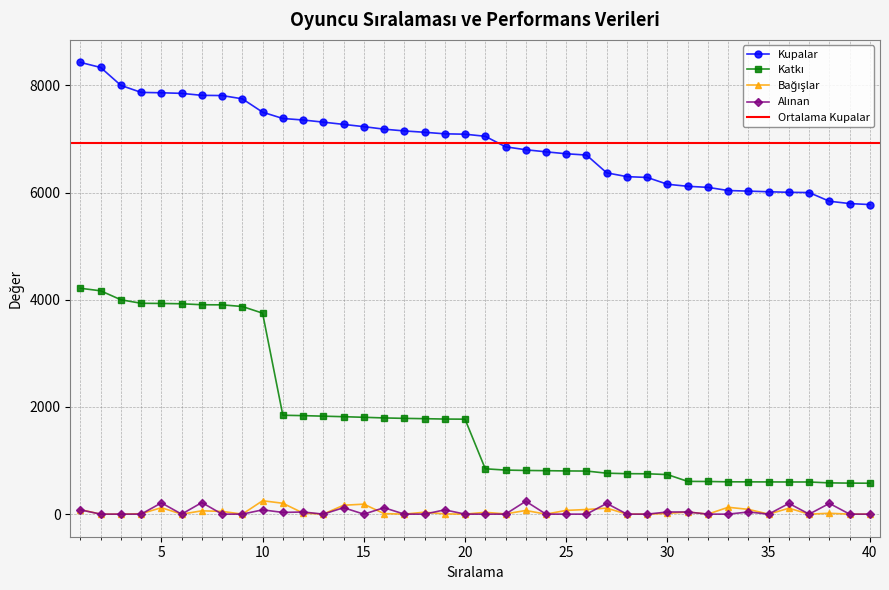

What is the value of the Bağışlar point at the 12th from the left?

20